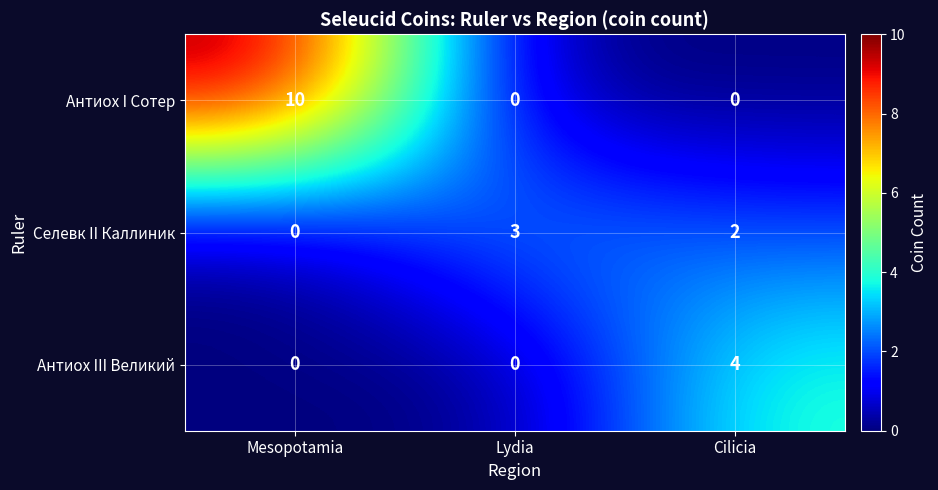

Where is Селевк II Каллиник nearest to the value 1?

Mesopotamia